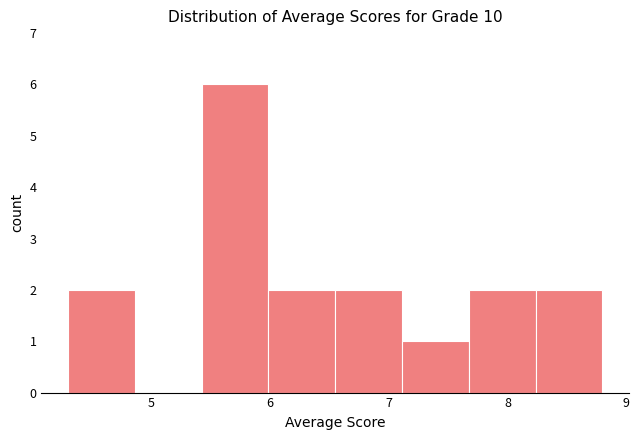

Which range on the x-axis has the tallest bar?

5.4 to 6.0